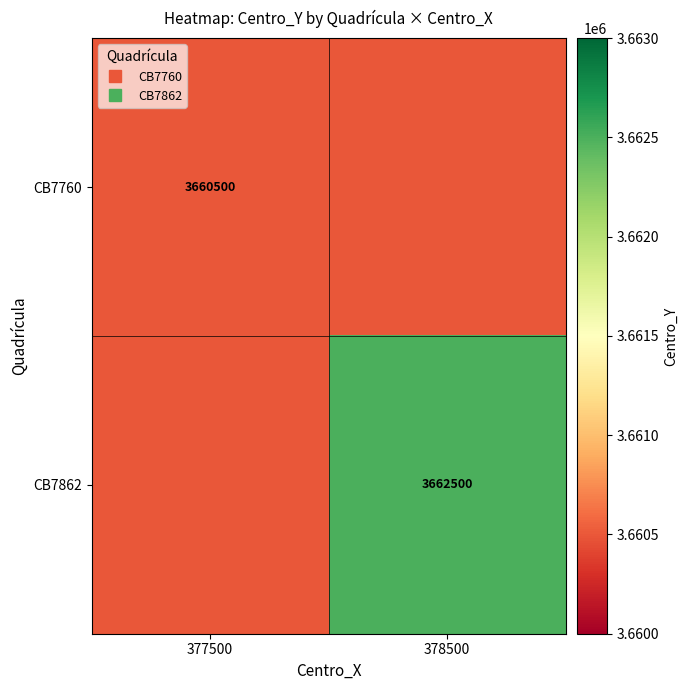

Which series has the widest spread of values?

CB7862